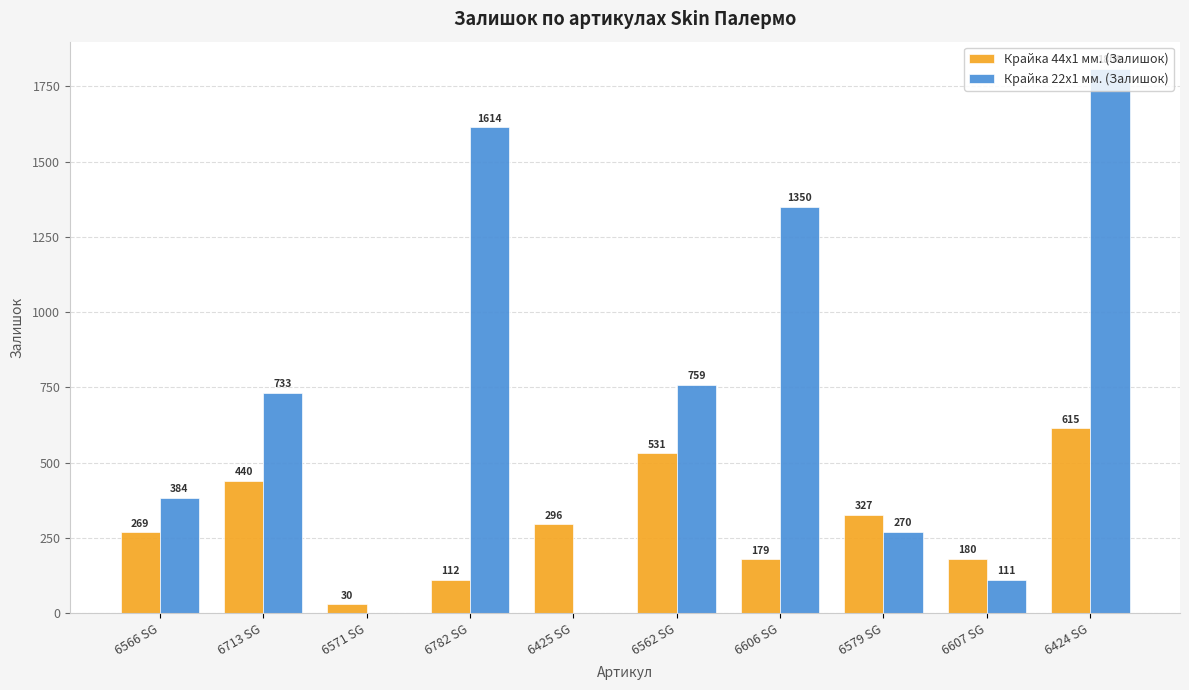

Between 6579 SG and 6424 SG, which series saw the biggest shift?

Крайка 22x1 мм. (Залишок)